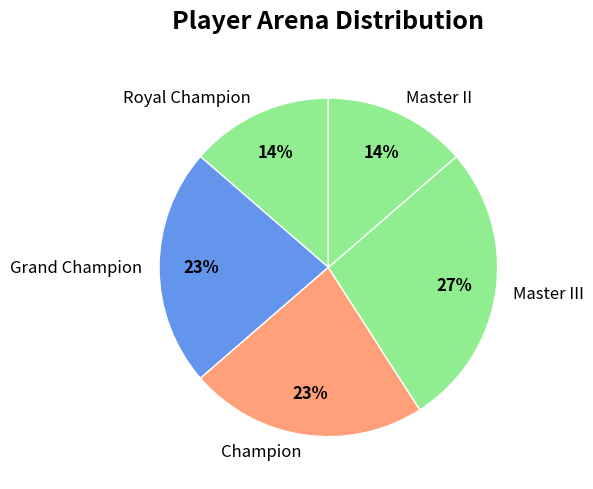

Which slice is the largest?

Master III